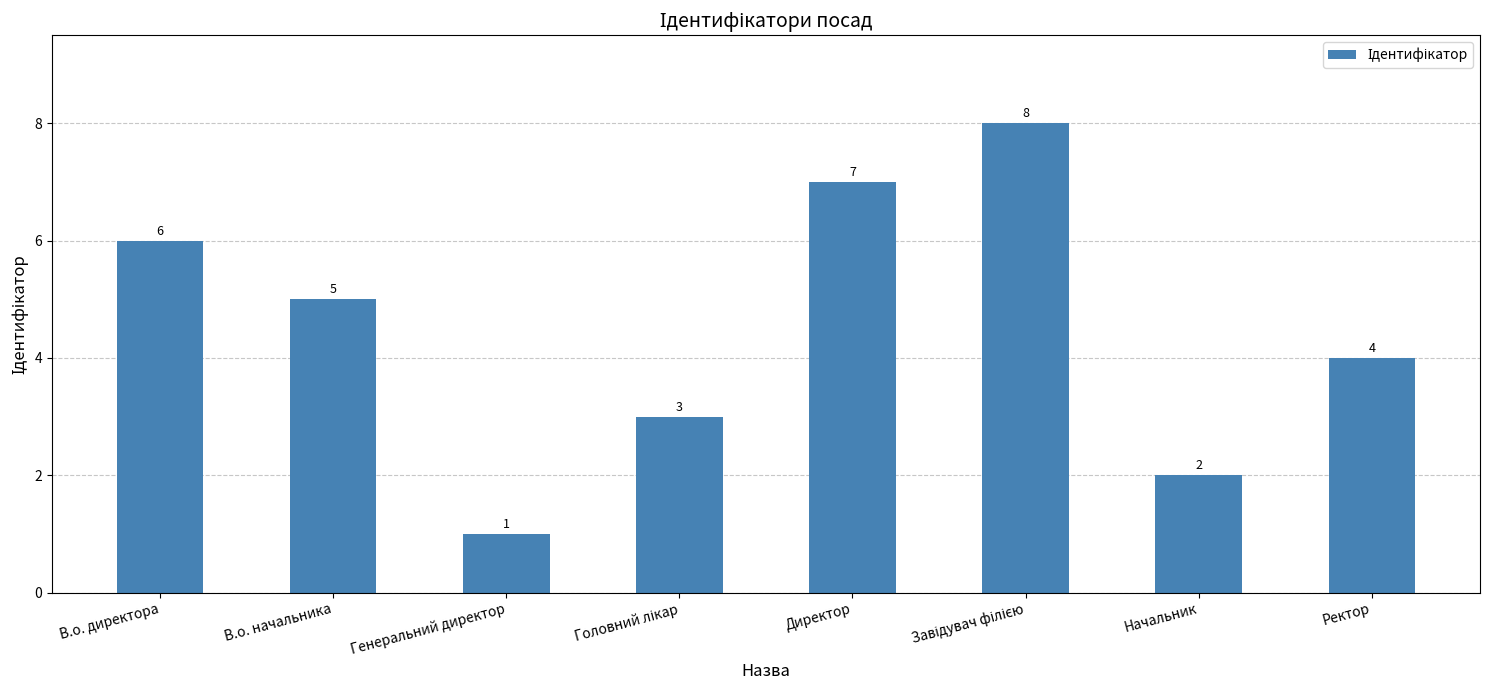

Count the values in the range 3 to 7.

5